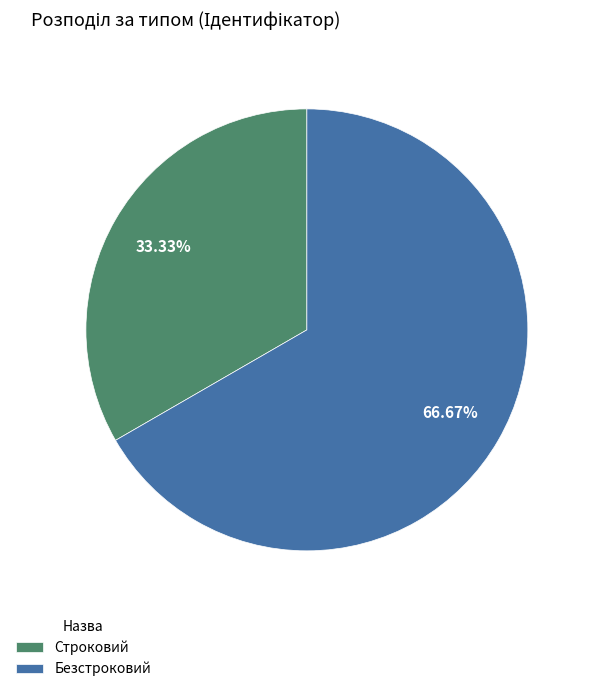

To the nearest percent, what is the difference between the largest and smallest slice percentages?

33%